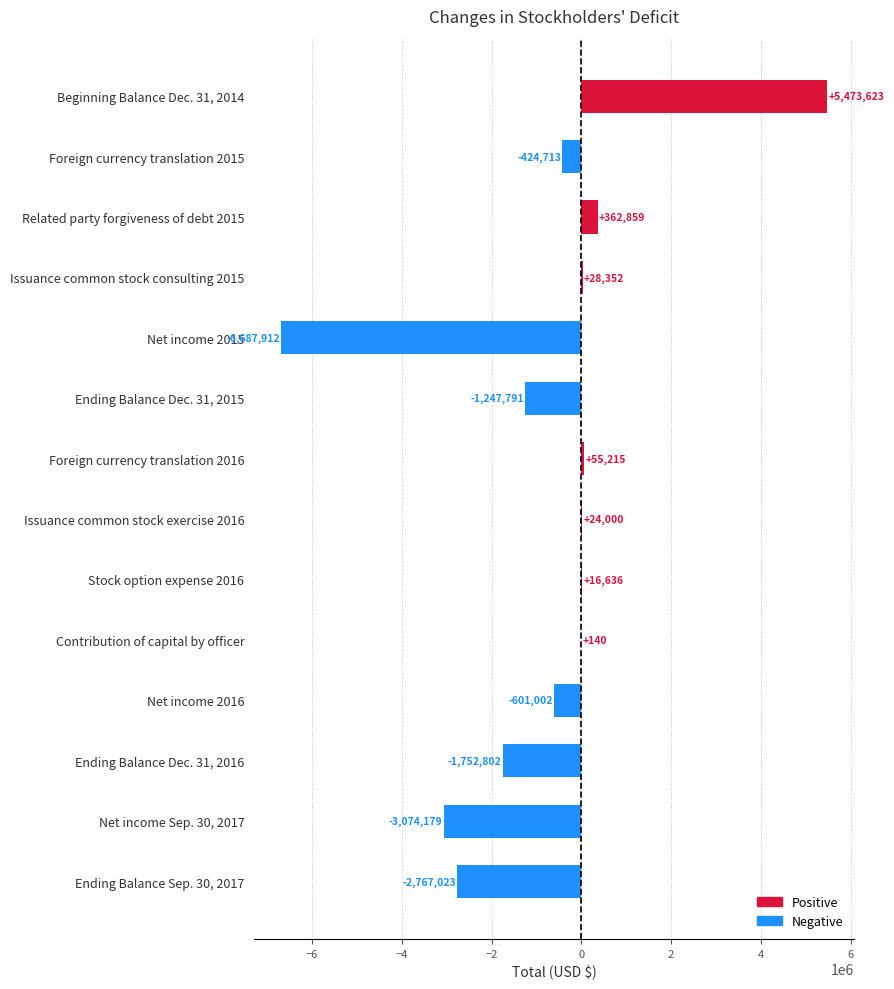

What is the approximate value at Issuance common stock consulting 2015, to the nearest 50?

28350